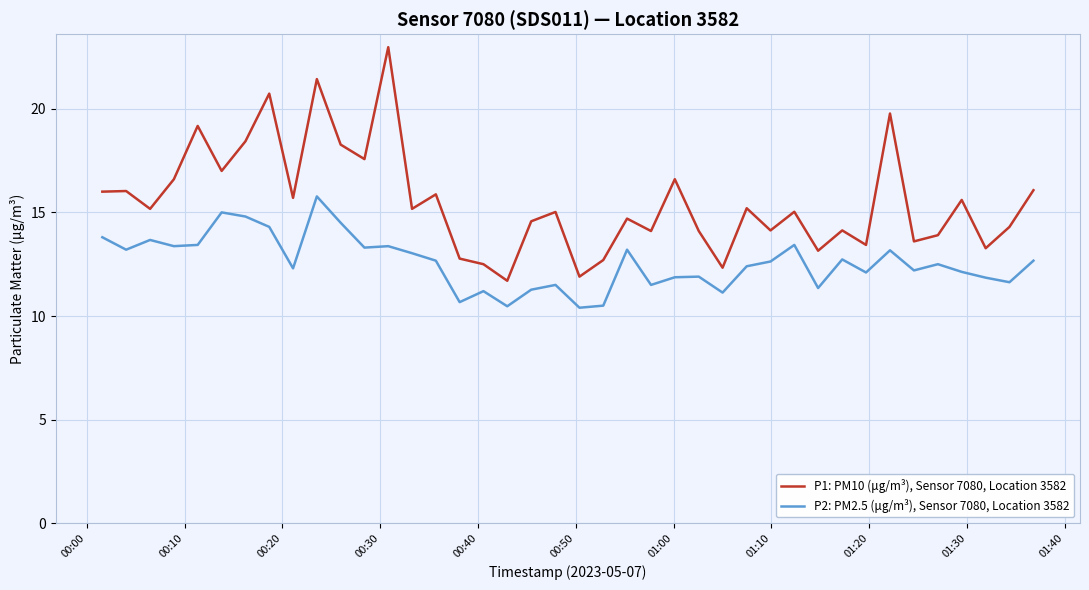

In P1: PM10 (μg/m³), Sensor 7080, Location 3582, how many points are higher than both neighbors (excluding endpoints)?

14